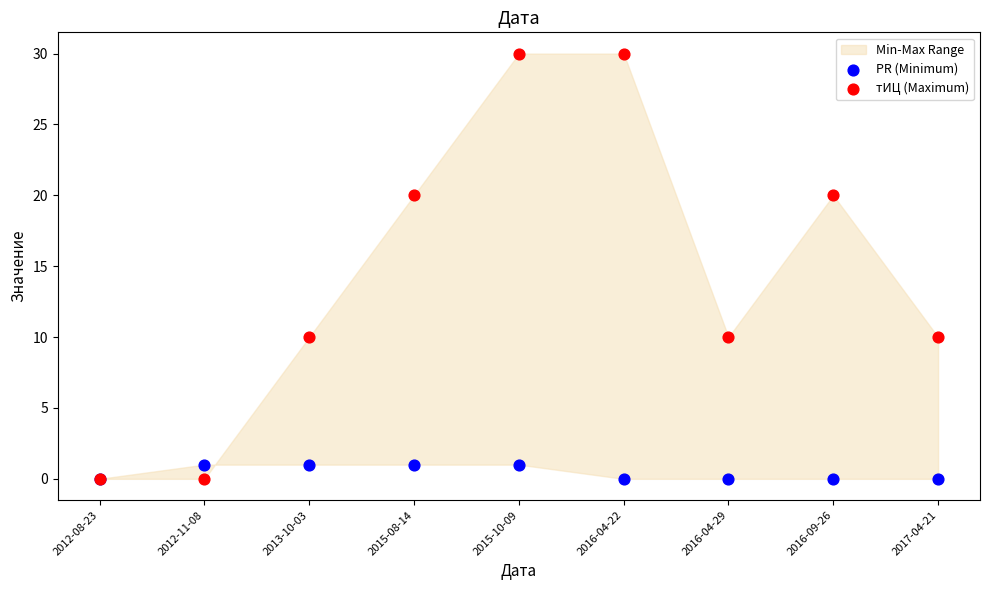

Which series contains the highest Y value?

тИЦ (Maximum)